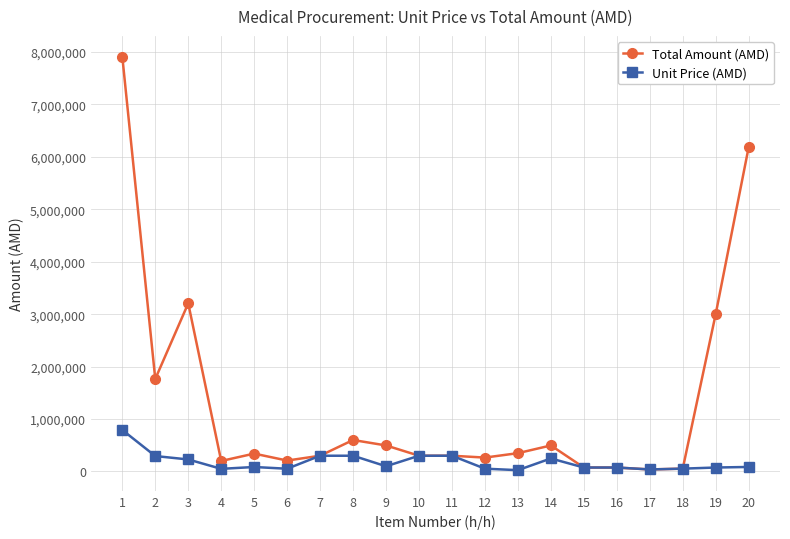

What is the total value across all series at 1?

8704080